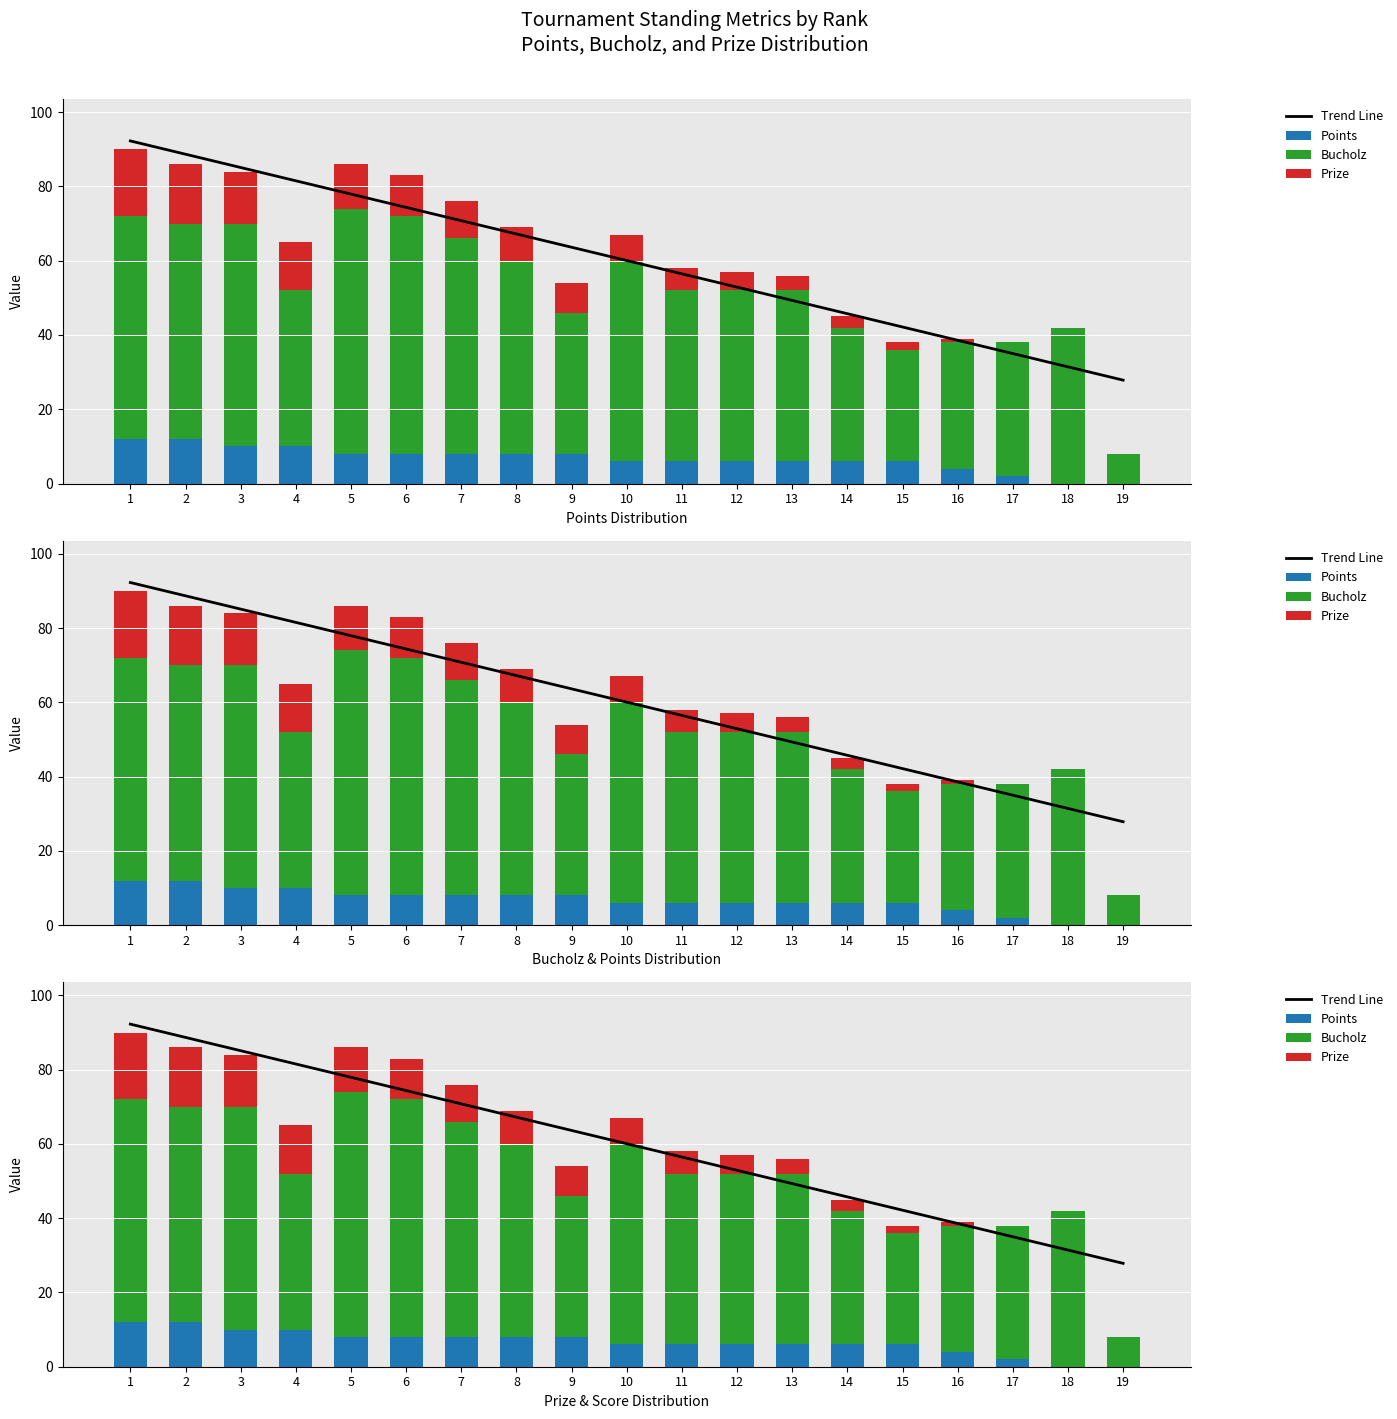

What is the value of the Prize bar at the 16th from the left?

1.0